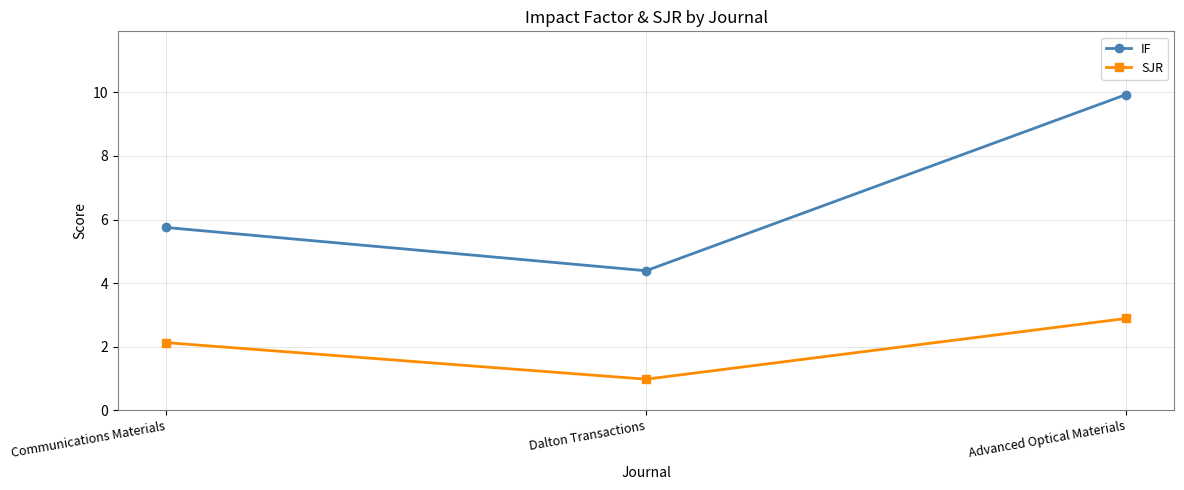

Which series has the largest range (max minus min)?

IF